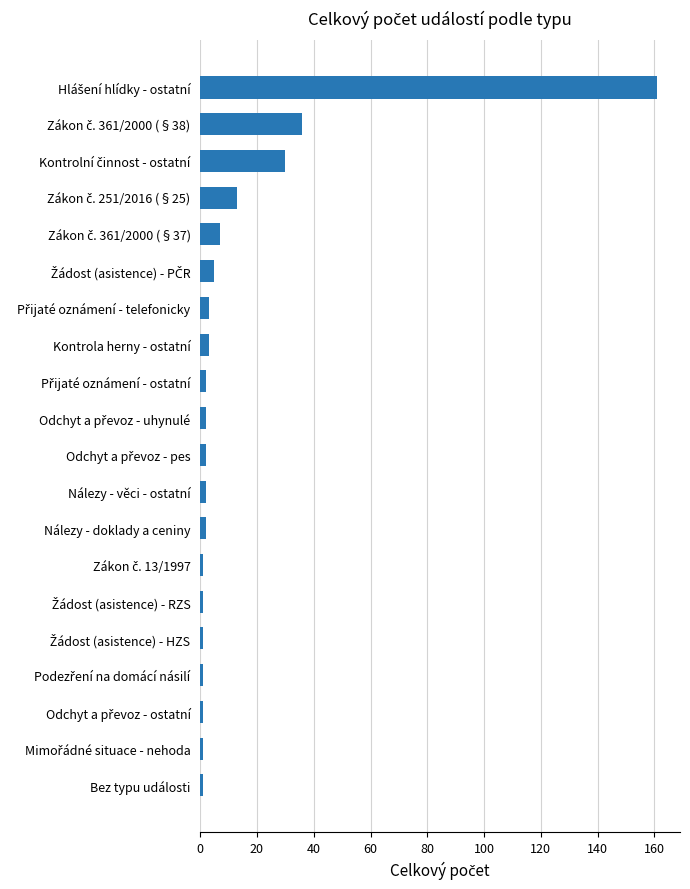

What is the sum of all values?

275